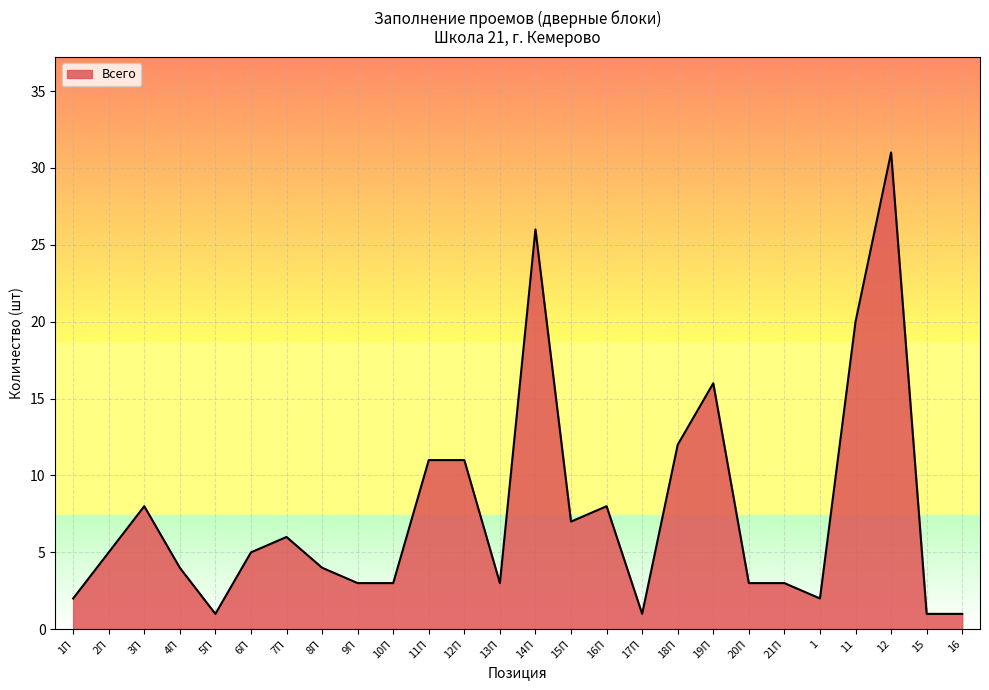

What is the sum of the values at 6П and 11?

25